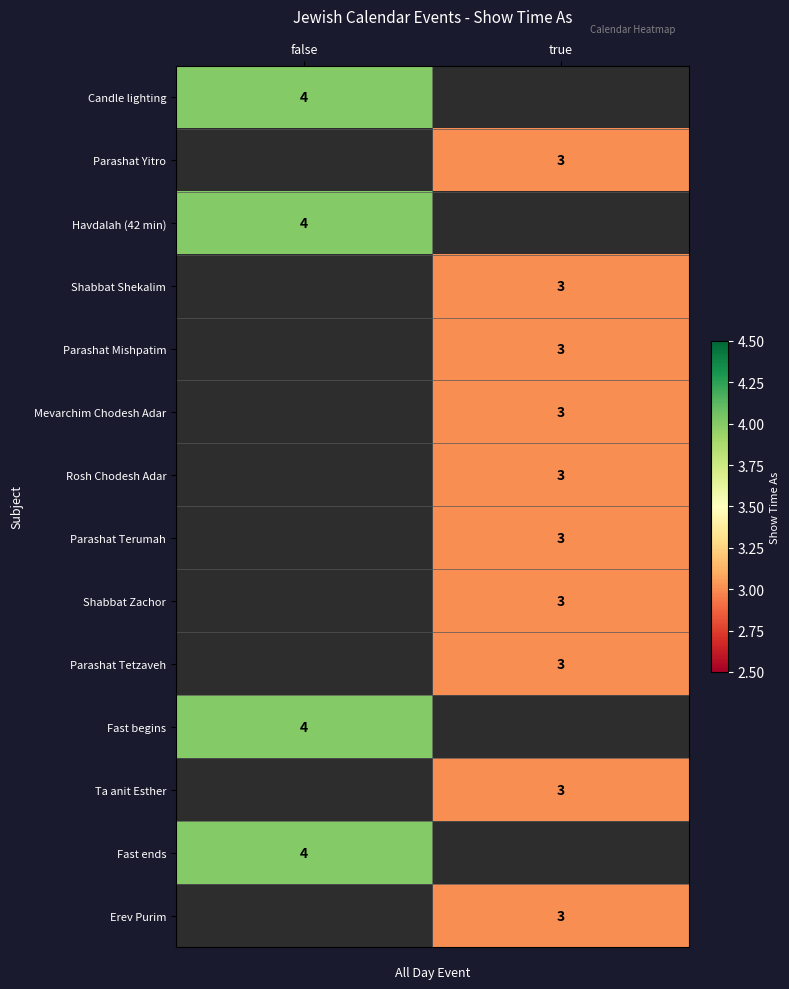

What is the maximum value shown in the chart?

4.0